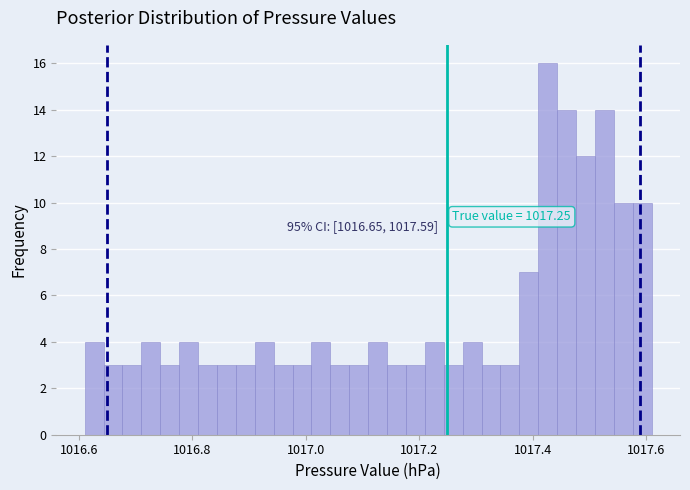

Read against the x-axis, roughly where is the centre of the tallest bar?

1017.42